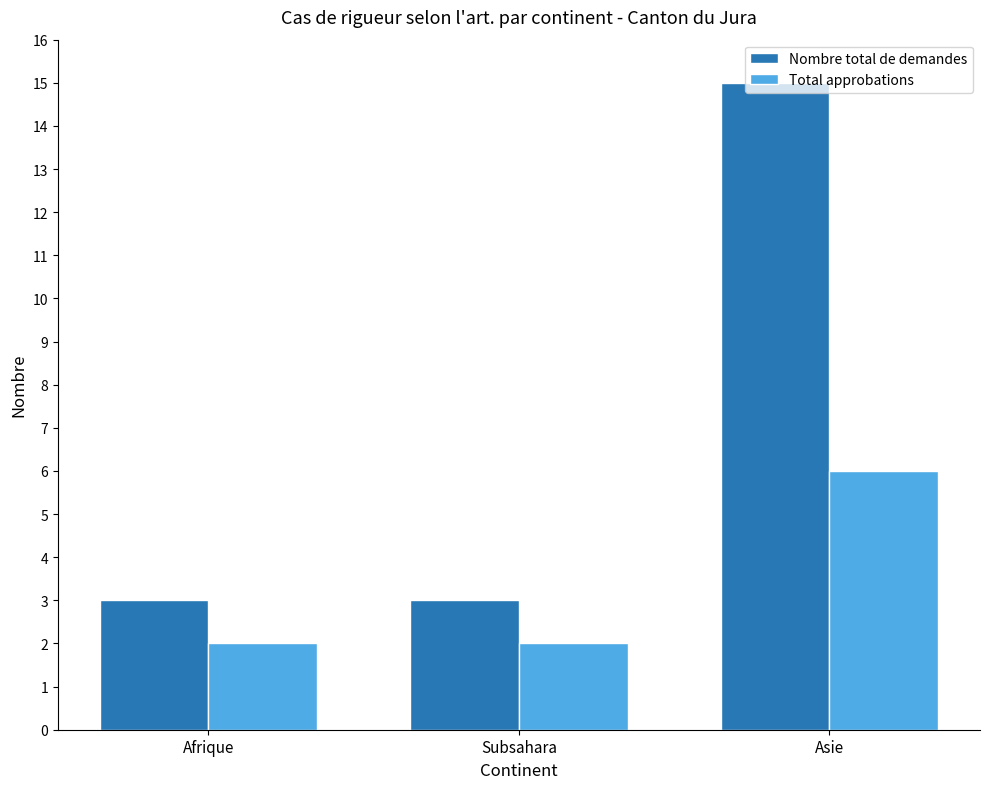

At Asie, list the series in order from largest to smallest.

Nombre total de demandes, Total approbations